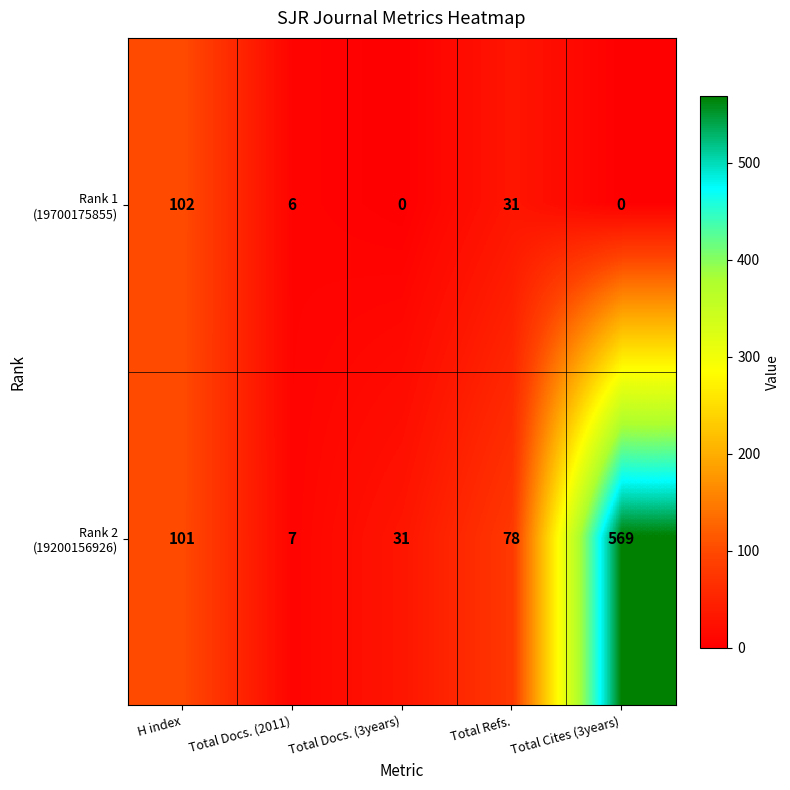

At which category is the sum across all series the highest?

Total Cites (3years)